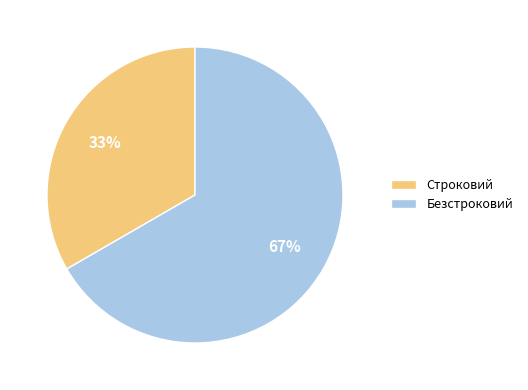

Is the sum of Строковий and Безстроковий greater than half?

Yes